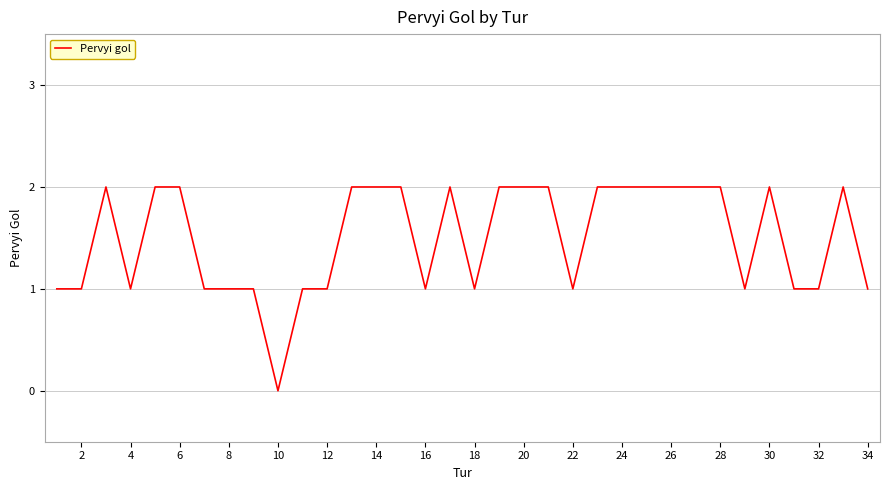

Is it true that the value at 26 is 1?

False